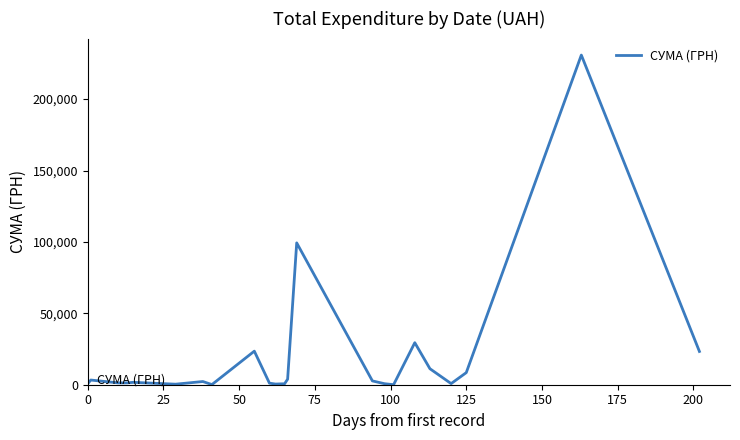

What is the difference between the second highest and minimum values?

99300.2